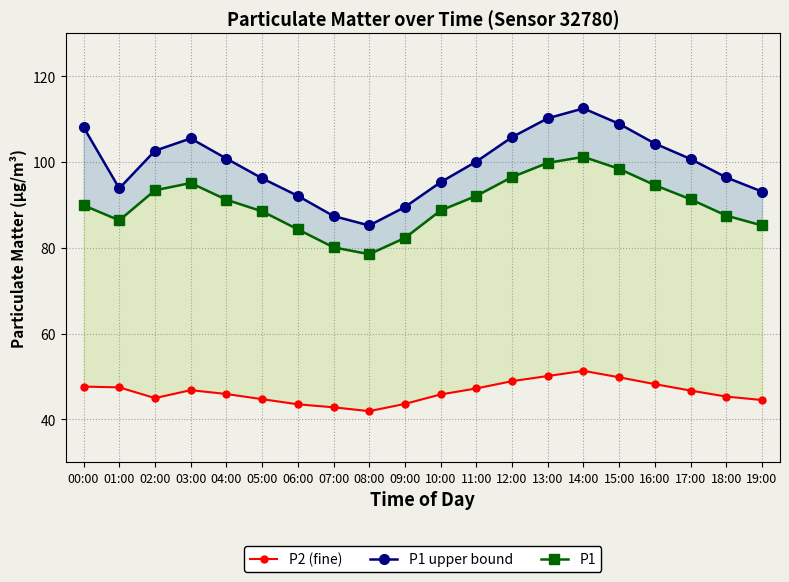

How many interior local valleys does the P2 series have?

2